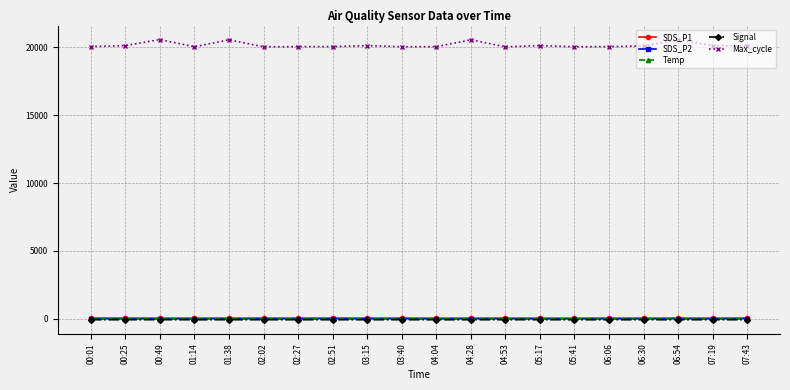

The Signal series shows -56.0 at 00:49. True or false?

True